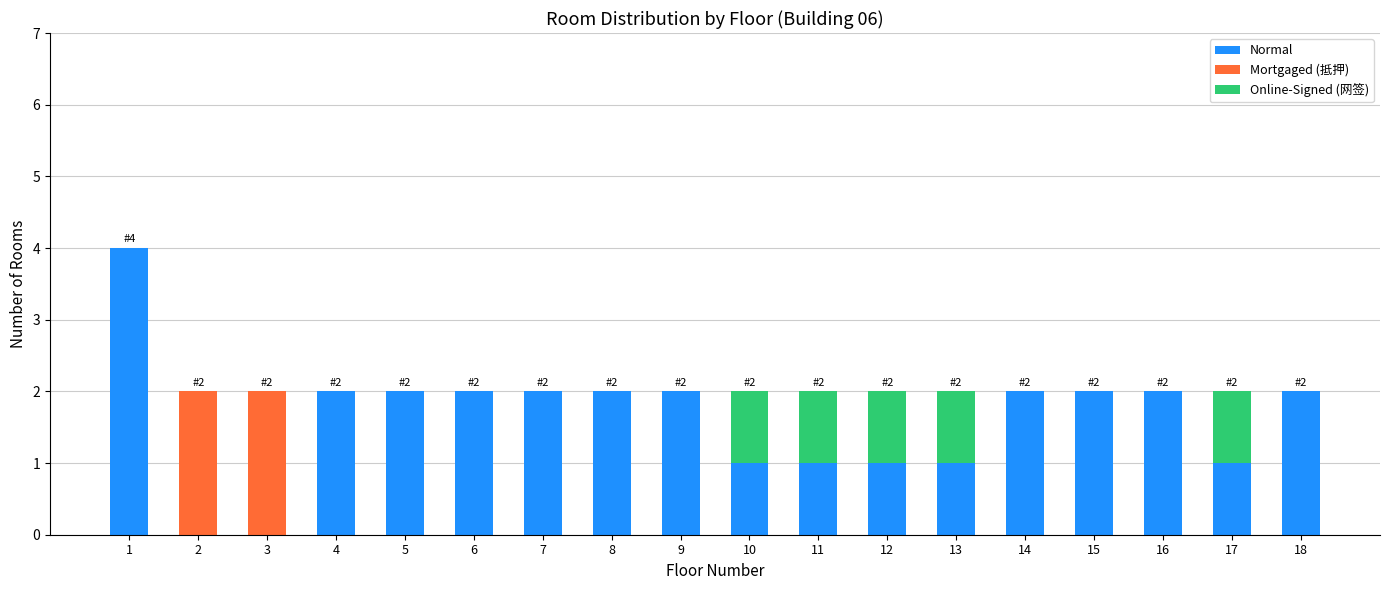

At which category is the sum across all series the highest?

1